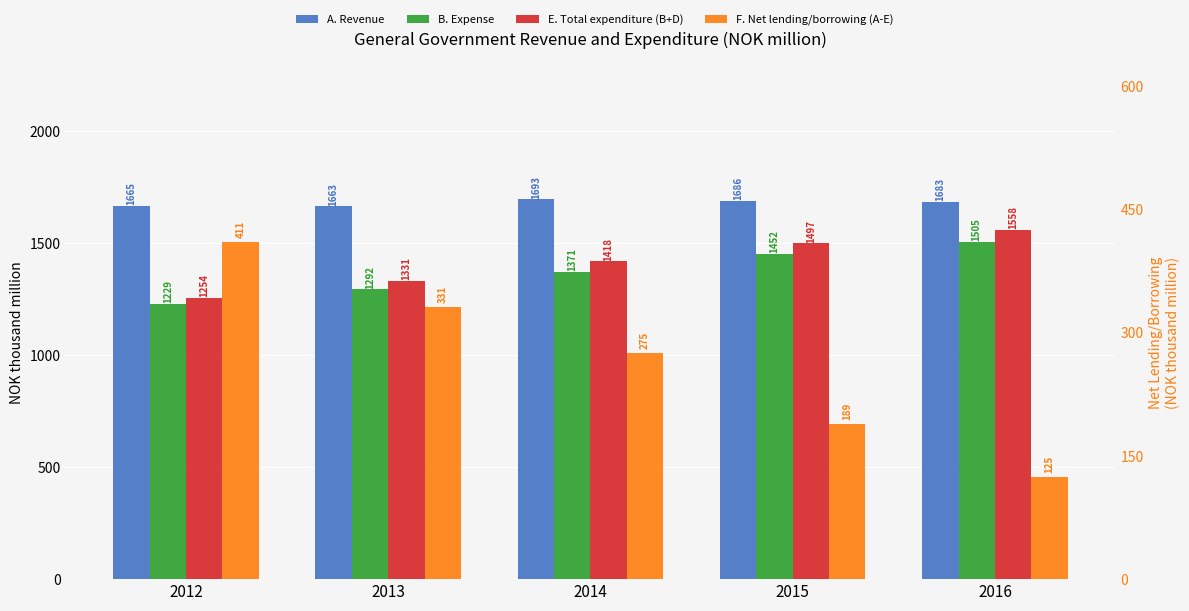

Which category has the highest value in the A. Revenue series?

2014